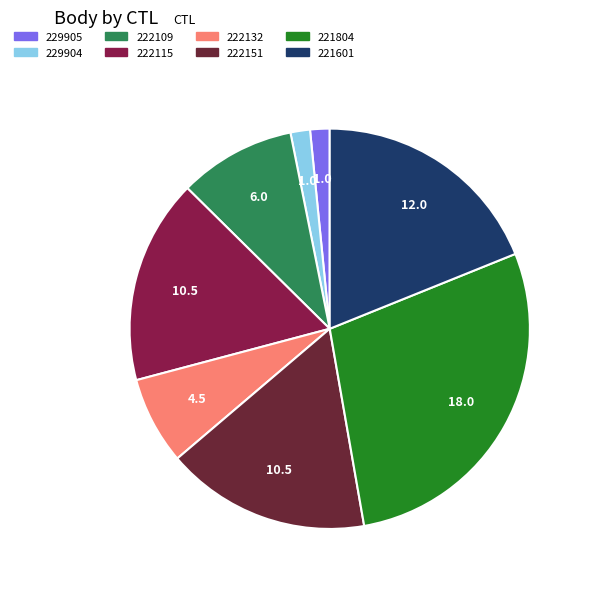

How many slices are in this pie chart?

8